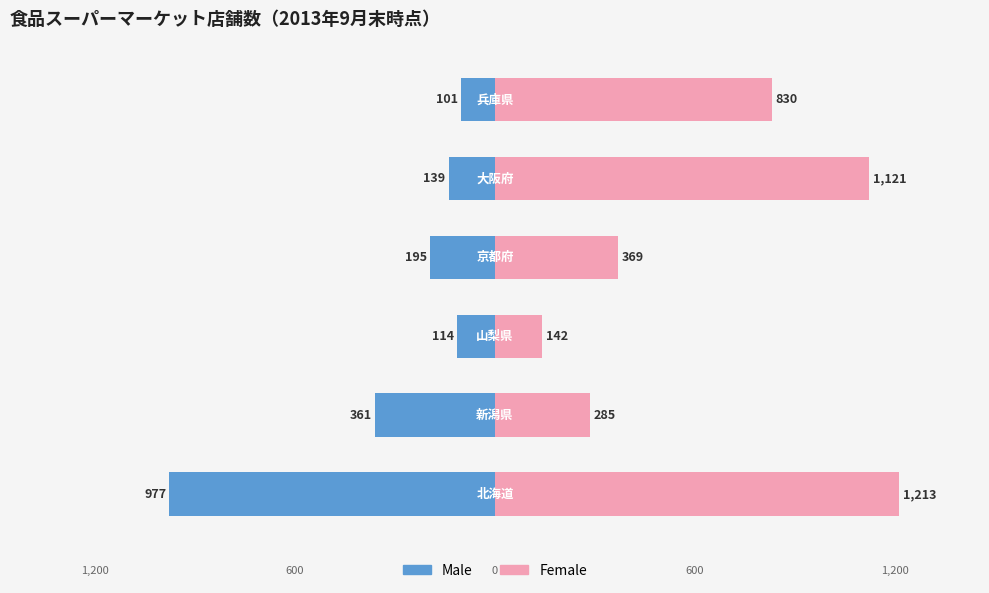

Rank the series at 1000 from lowest to highest value.

Male, Female